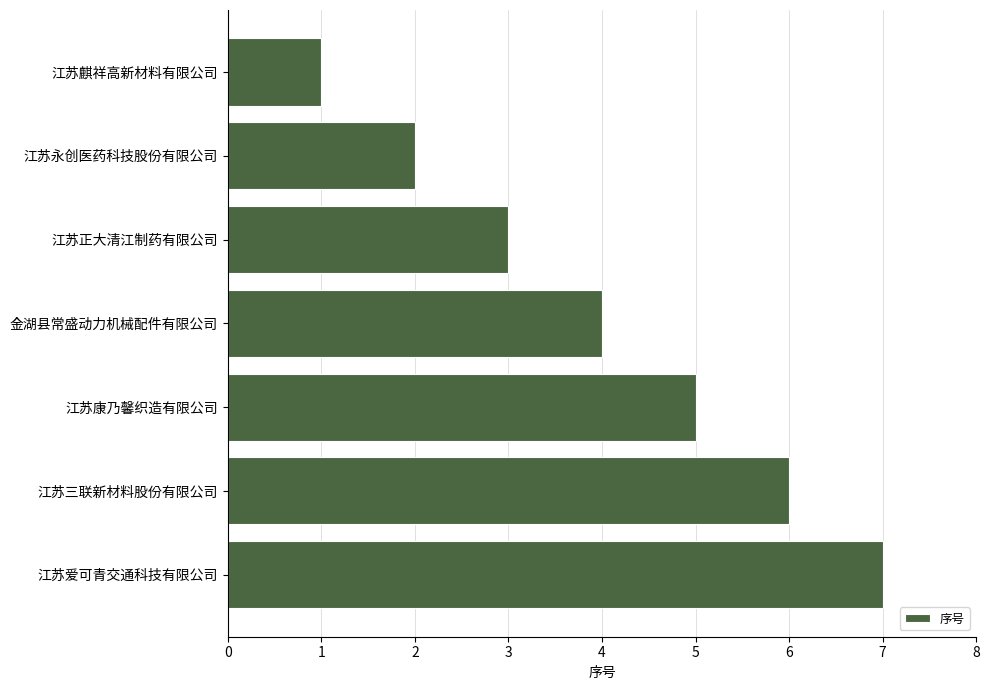

What is the change in value from 江苏康乃馨织造有限公司 to 江苏三联新材料股份有限公司?

+1